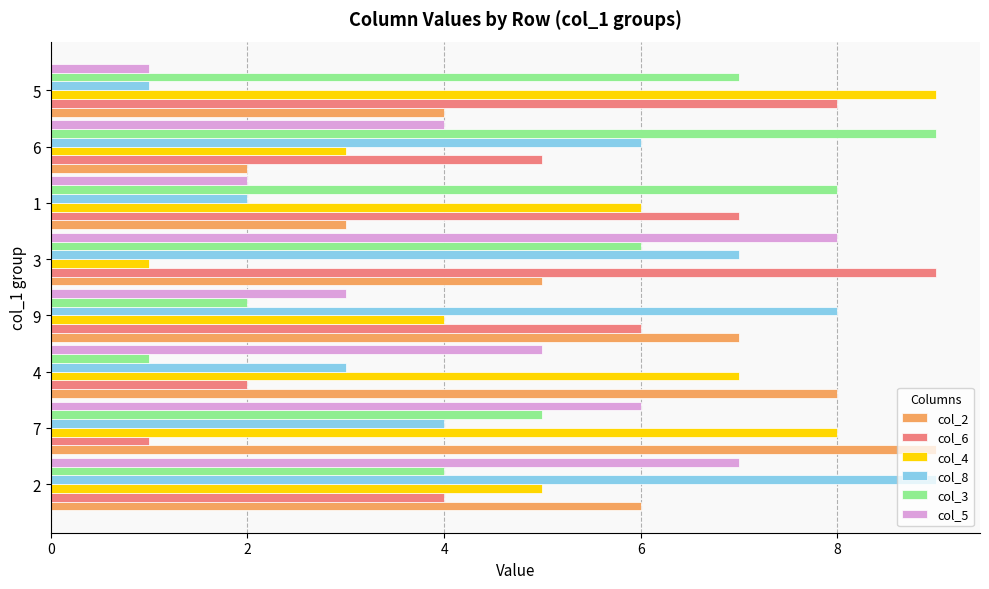

What is the spread (max minus min) of values at 6?

7